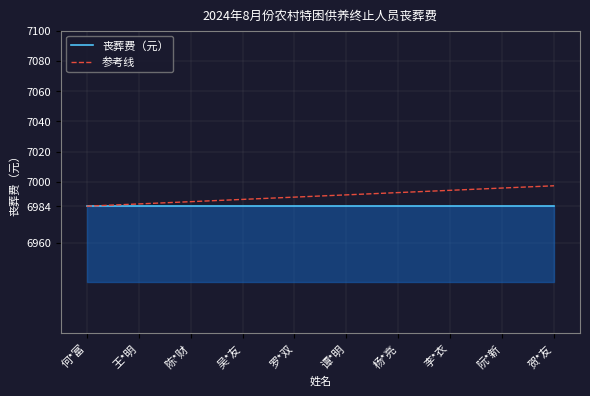

What is the maximum value for 丧葬费（元）?

6984.0